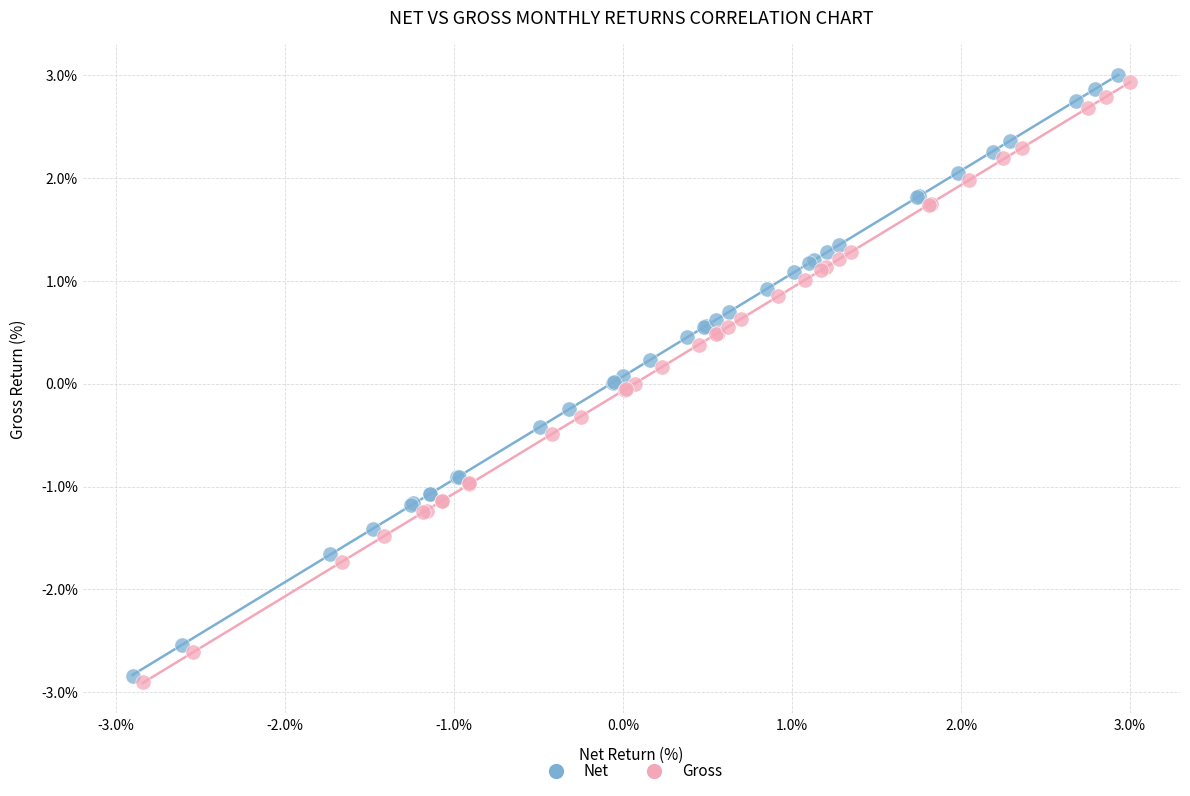

Which series has the largest Y range (max minus min)?

Net